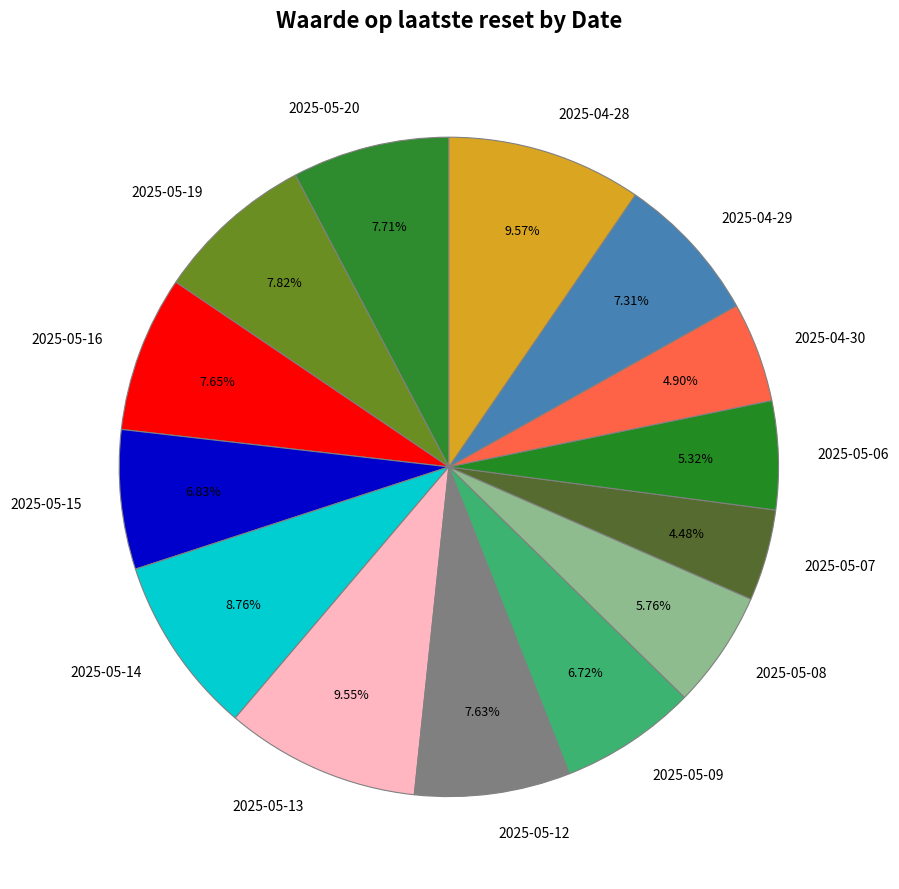

Is there a majority slice in this chart?

No